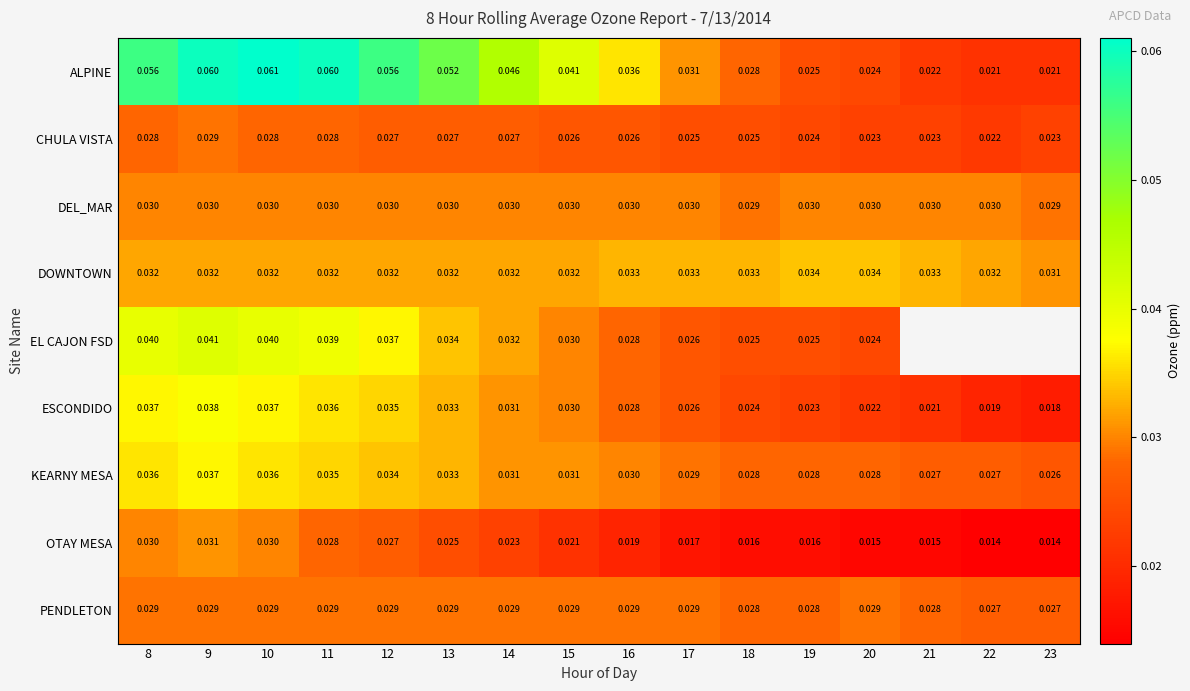

At how many categories does at least one series exceed 0?

16